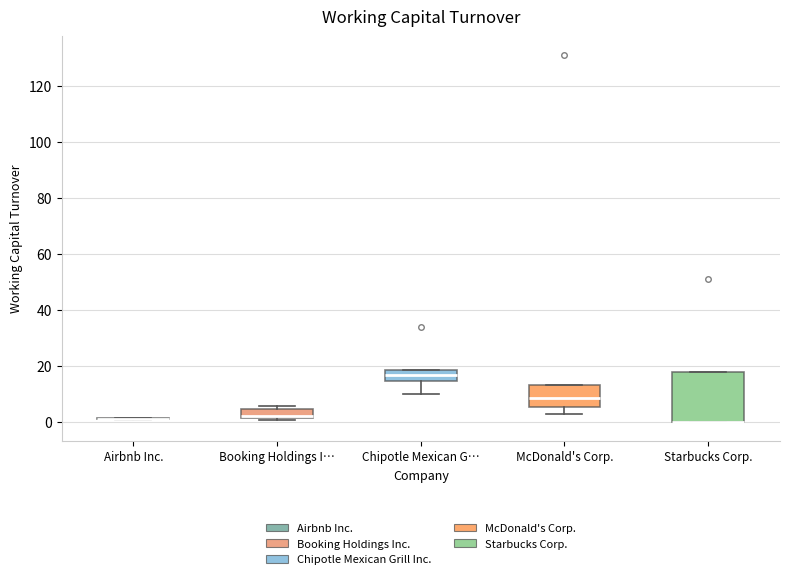

Reading left to right, read every box against the y-axis: the position of its median line, the range the box covers, and the ends of its whiskers. The values are not printed on the chart, so give them approximately, as read against the axis.

Airbnb Inc.: box collapsed to a line at 2, whiskers 0 to 2
Booking Holdings I…: median 2 (just above the box's lower edge), box 2 to 4, whiskers 0 to 6
Chipotle Mexican G…: median 16, box 14 to 18, whiskers 10 to 18
McDonald's Corp.: median 8, box 6 to 14, whiskers 4 to 14
Starbucks Corp.: median 0 (drawn on the box's lower edge), box 0 to 18, whiskers 0 to 18